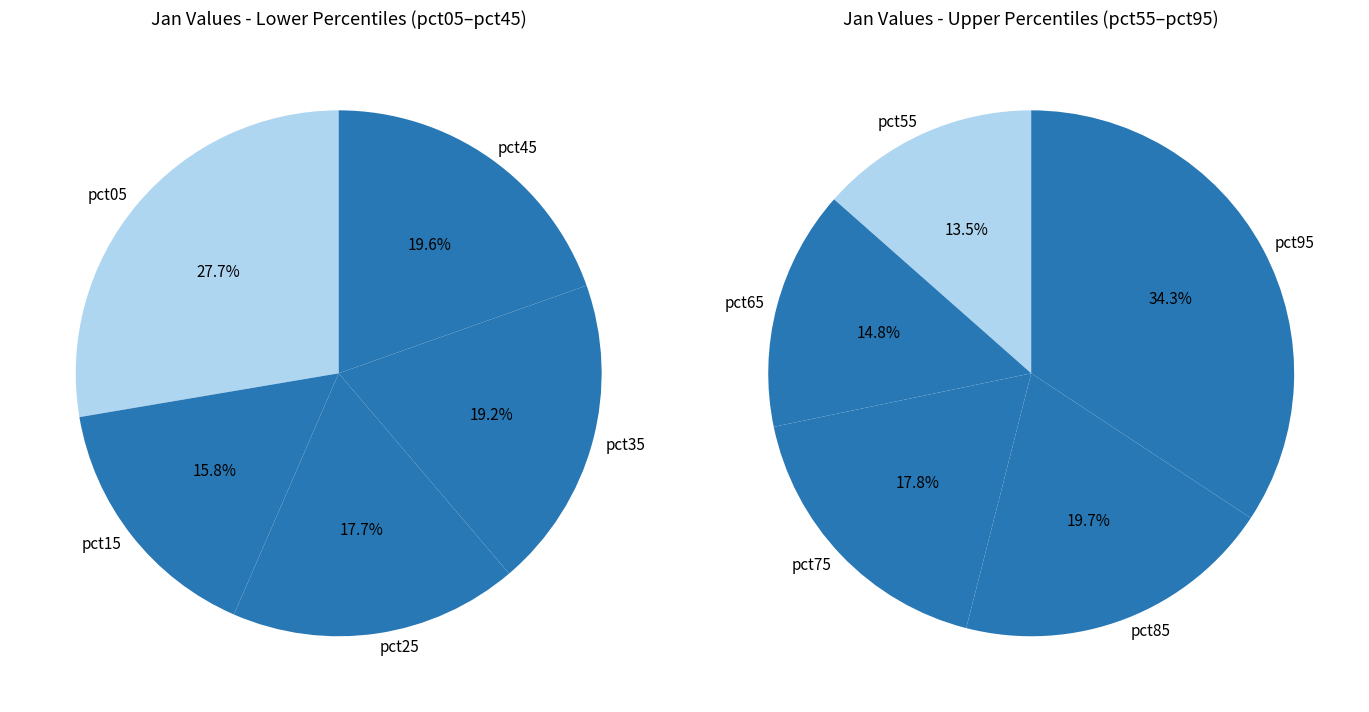

How many segments does this pie chart have?

10